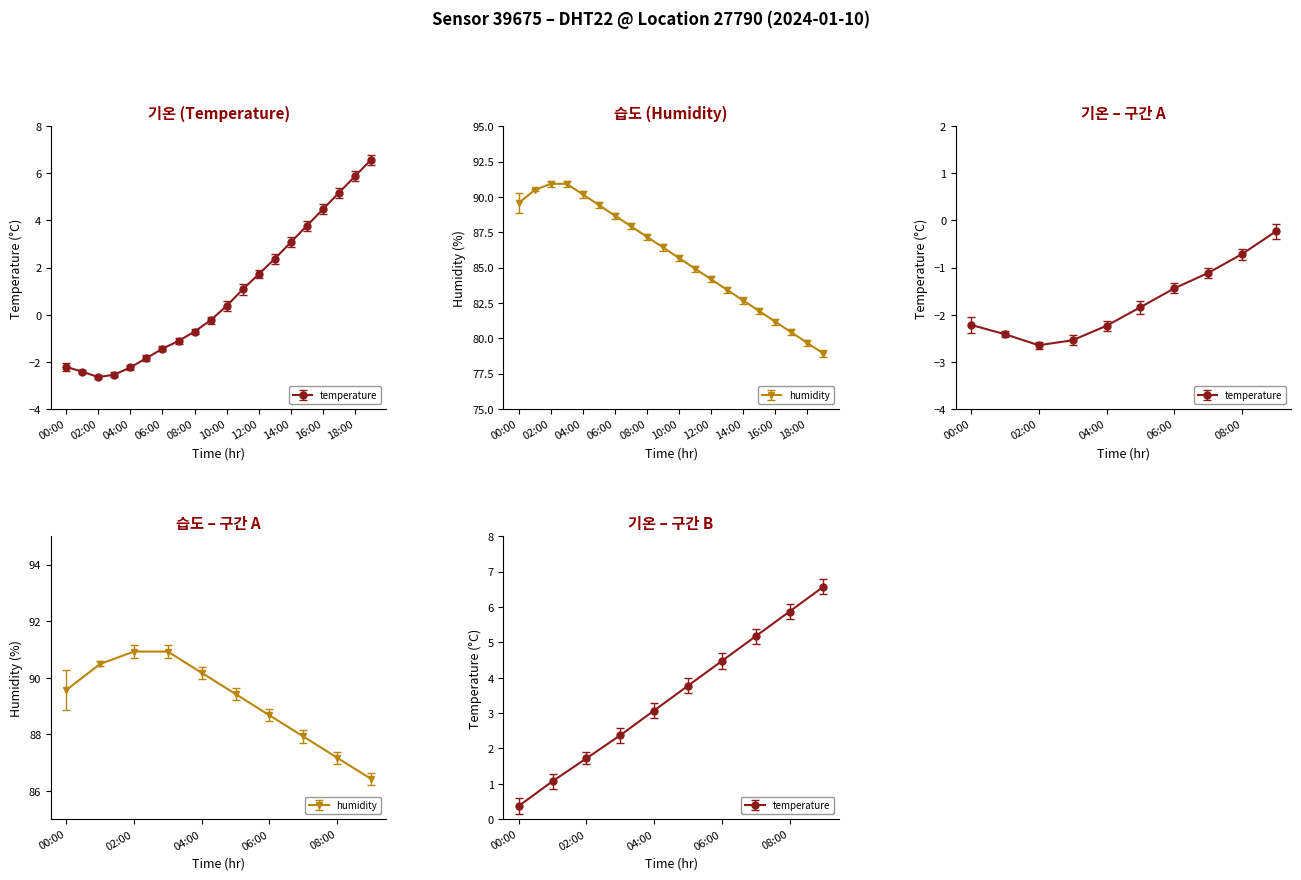

True or false: humidity and temperature cross at least once.

False